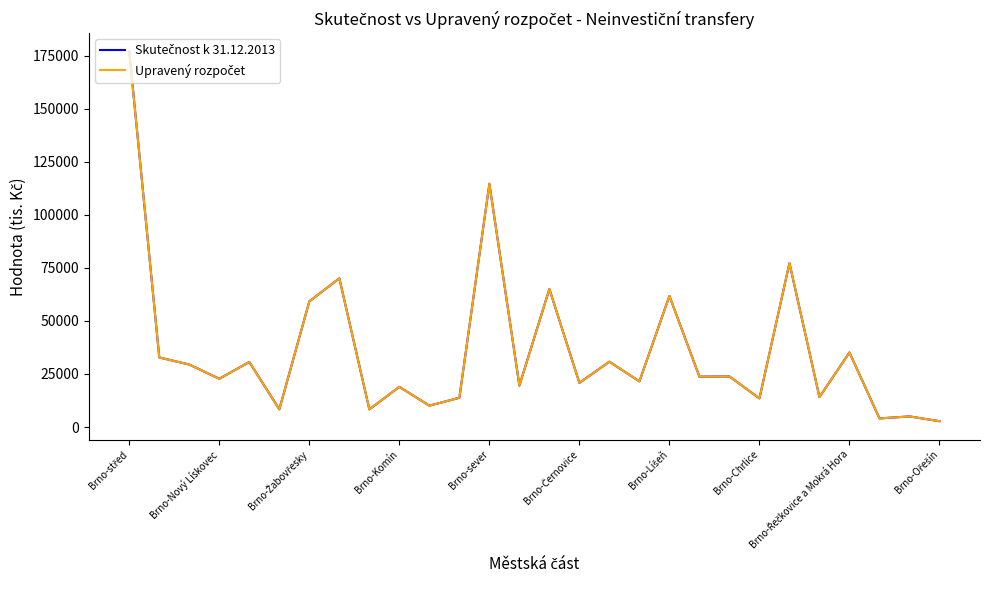

What is the greatest value displayed?

176838